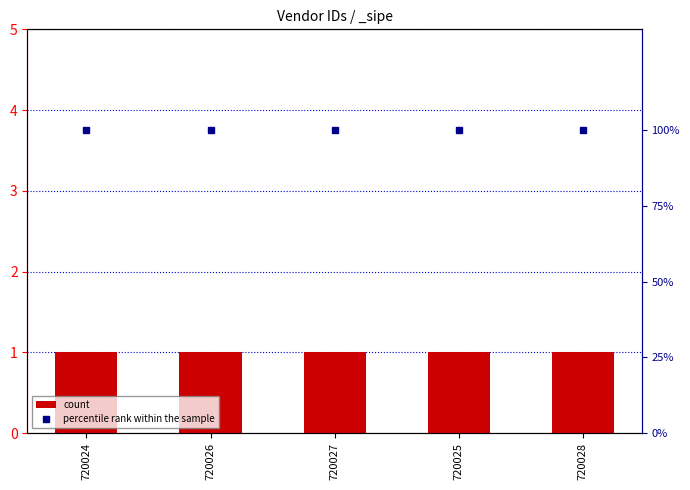

List the labels in order of percentile rank within the sample value, largest first.

720024, 720026, 720027, 720025, 720028